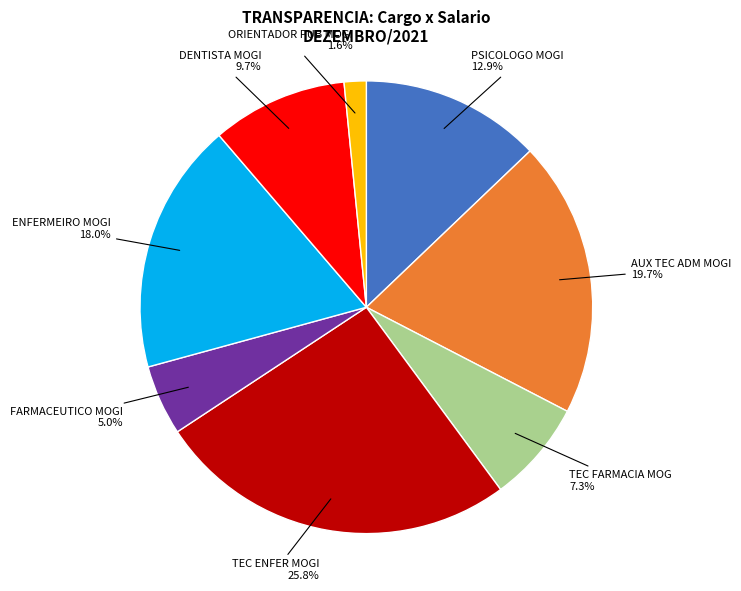

Combined, what portion of the pie is ORIENTADOR PUB MOGI and DENTISTA MOGI?

11.3%